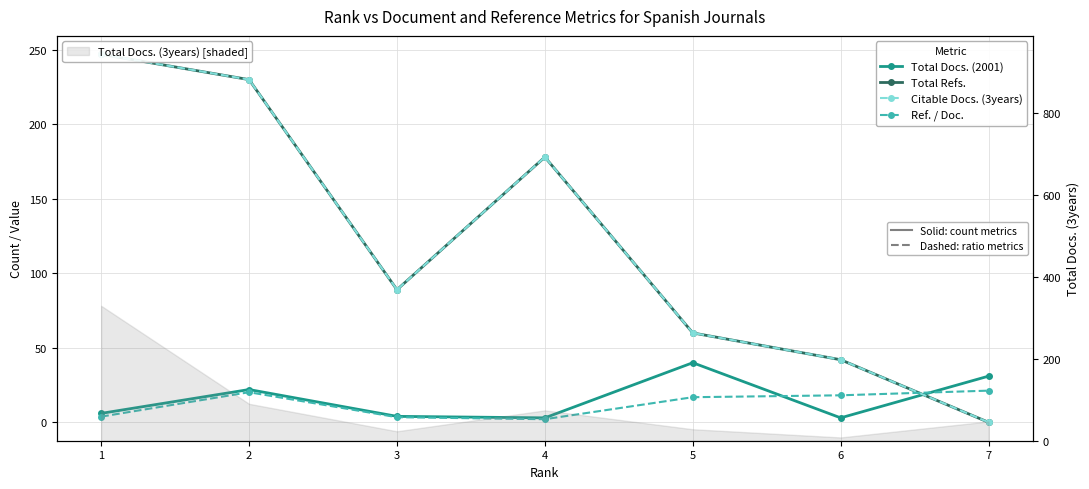

How many lines are shown in the chart?

4